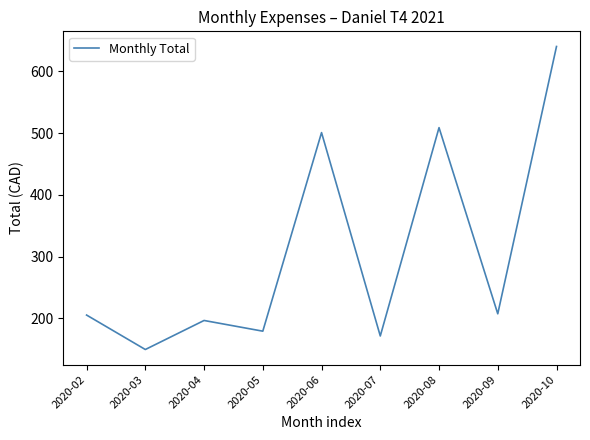

Which category has the lowest value across all series?

2020-03